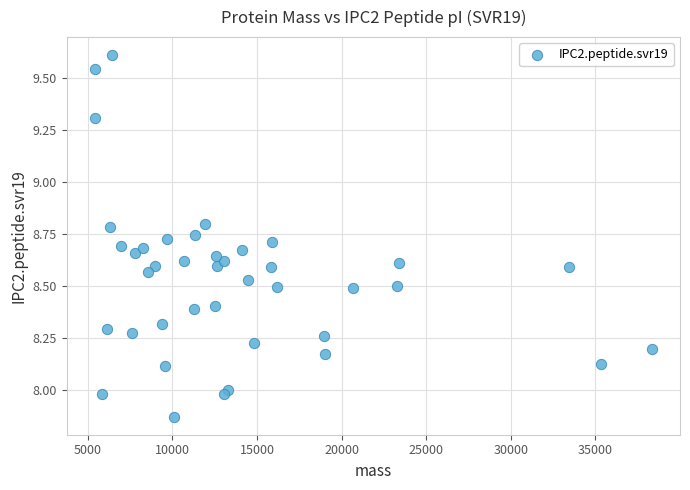

What is the range of X values (max minus min)?

32951.5